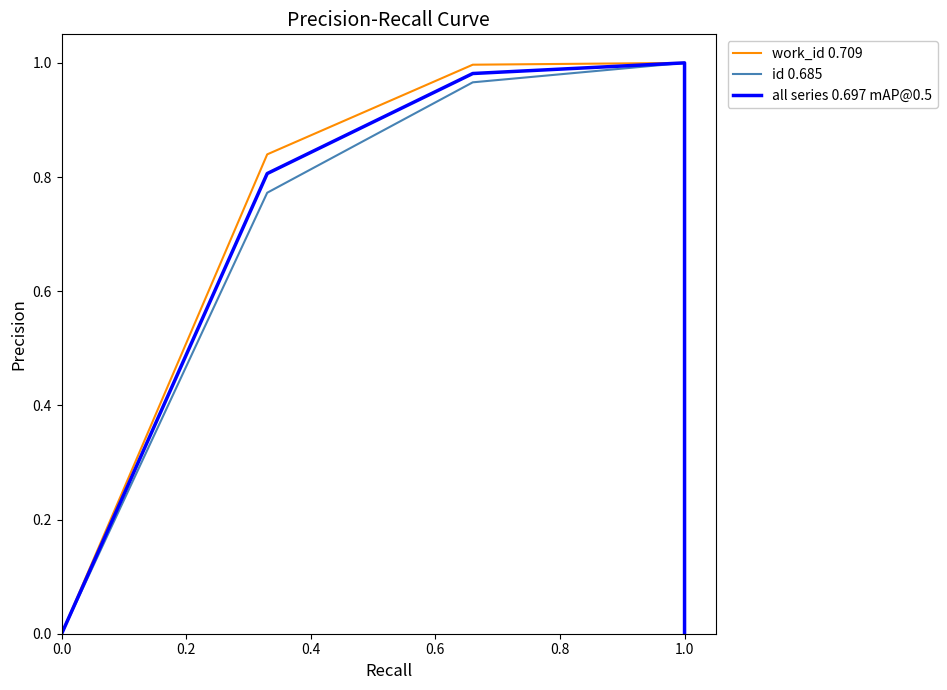

How many data points in id 0.685 are above 0?

3